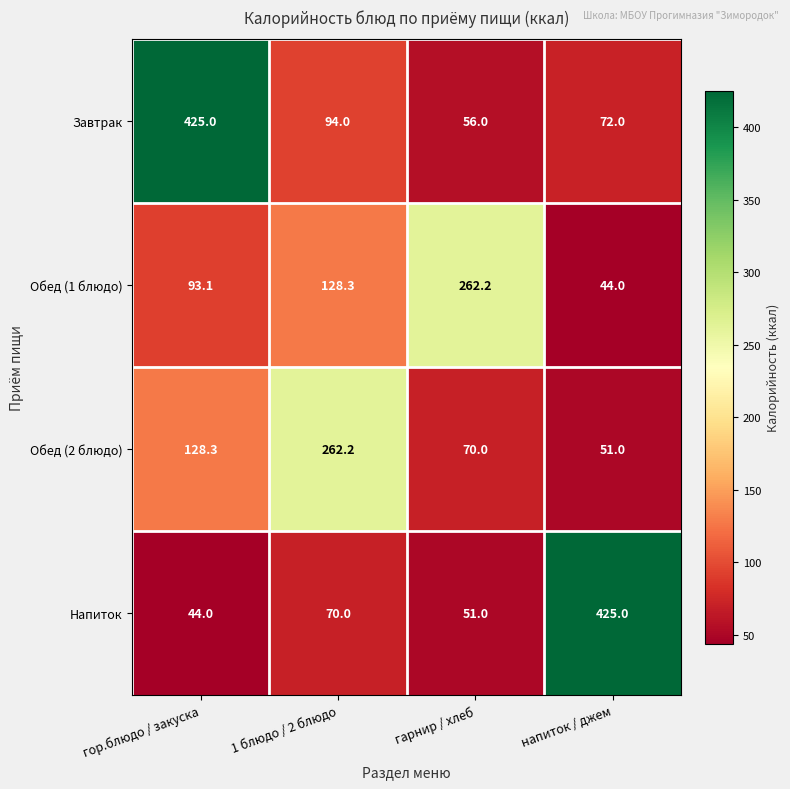

At which label is Завтрак closest to 240?

1 блюдо / 2 блюдо